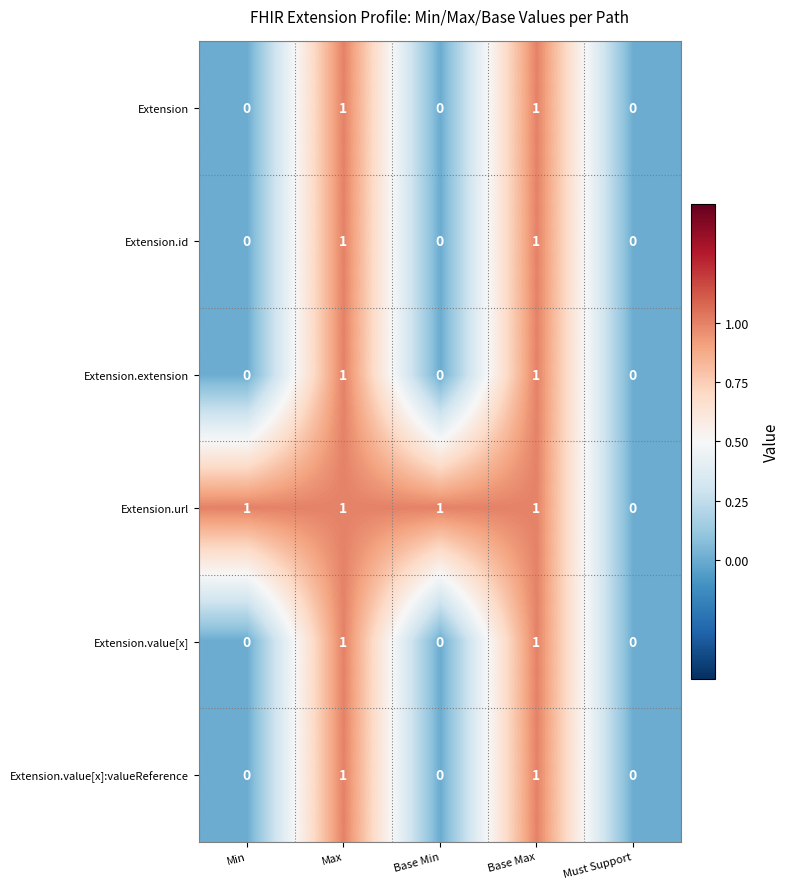

Which series has the largest total across all categories?

Extension.url